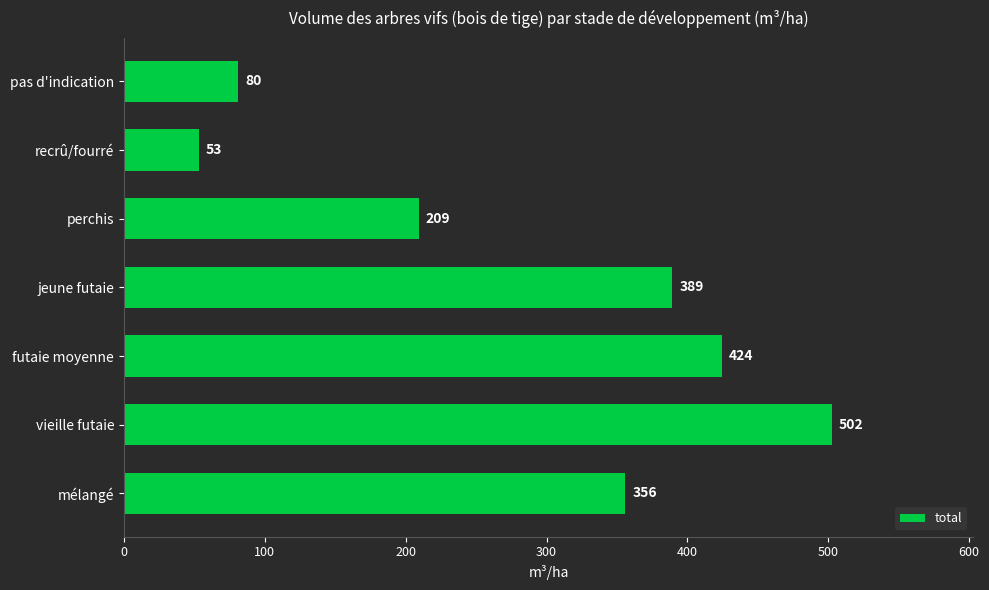

At which label is the value closest to 277?

perchis